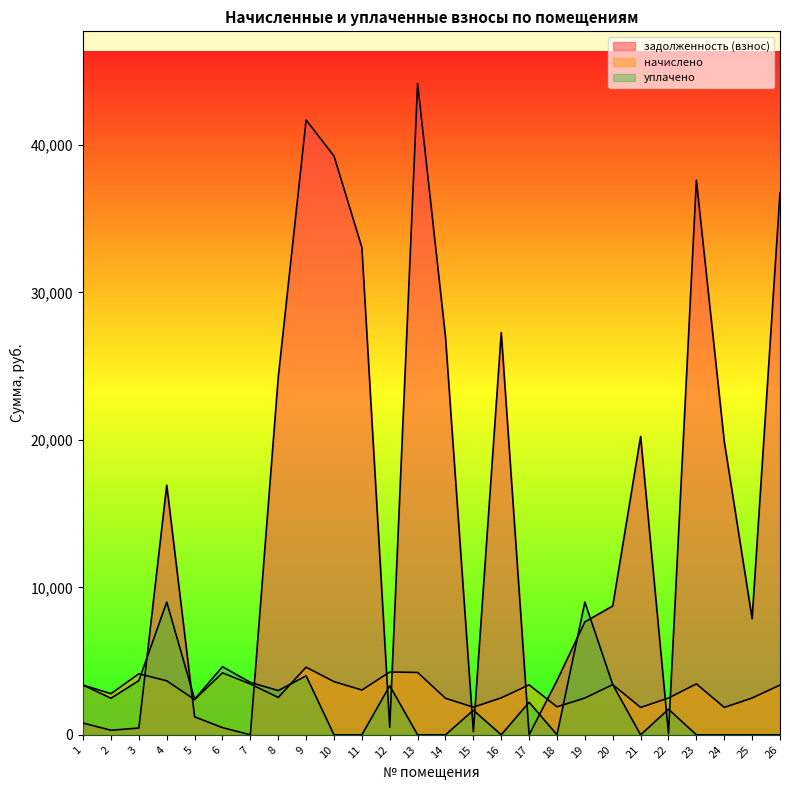

Where is задолженность (взнос) nearest to the value 22084?

21